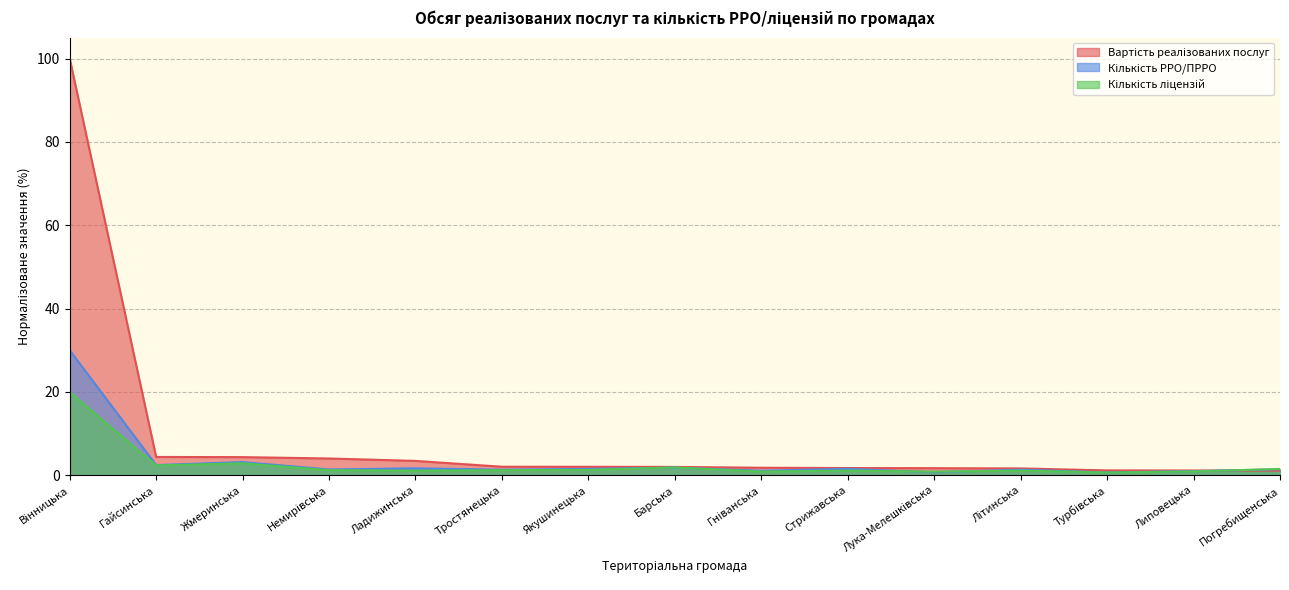

What is the sum of the Кількість ліцензій values at Літинська and Гніванська?

2.0